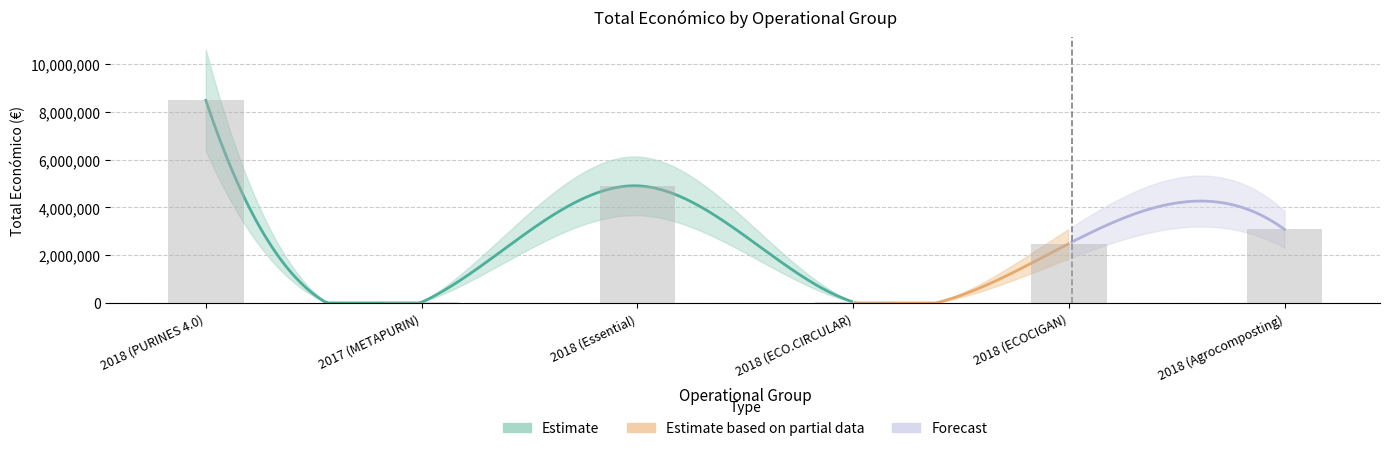

Reading left to right, what are all the values shown in this chart?

2018 (PURINES 4.0)=8484999	2017 (METAPURIN)=26995	2018 (Essential)=4905702	2018 (ECO.CIRCULAR)=42845	2018 (ECOCIGAN)=2483714	2018 (Agrocomposting)=3079833